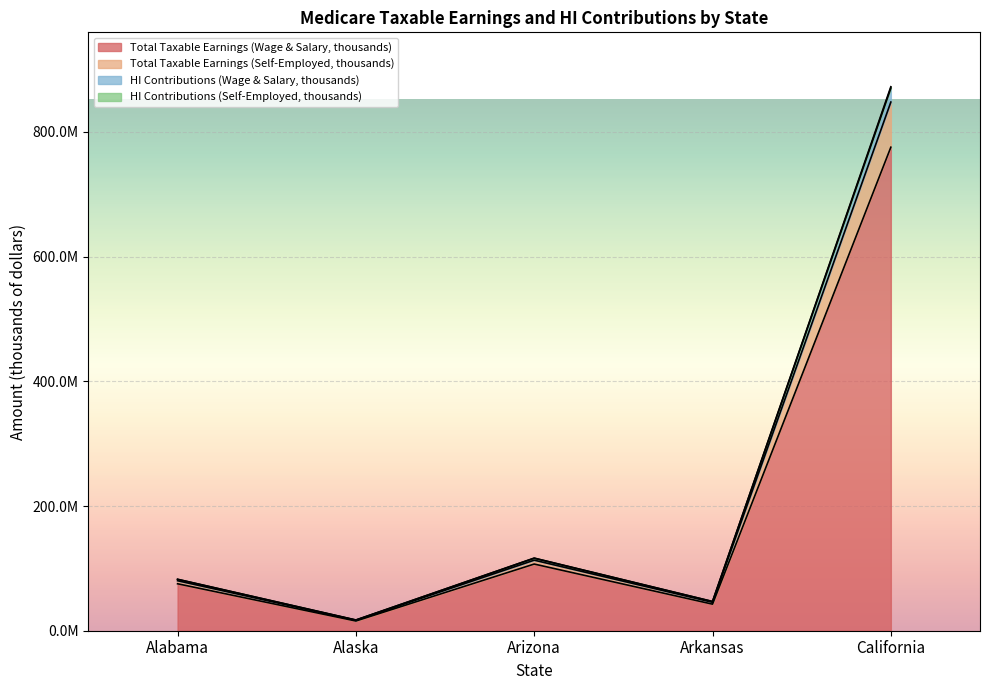

How many data points in HI Contributions (Self-Employed, thousands) are less than 82540569?

2